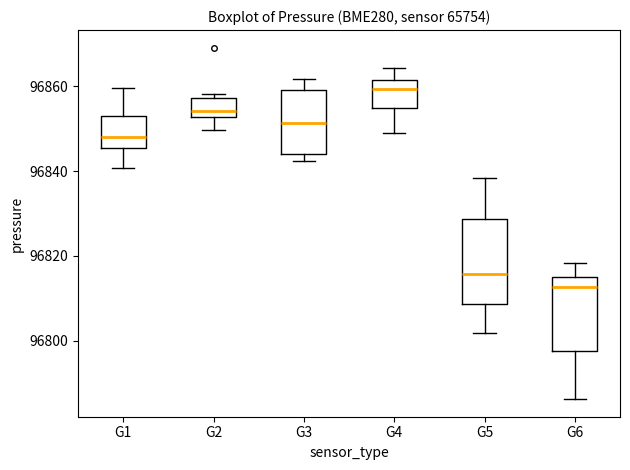

Which box's median line is the lowest?

G6